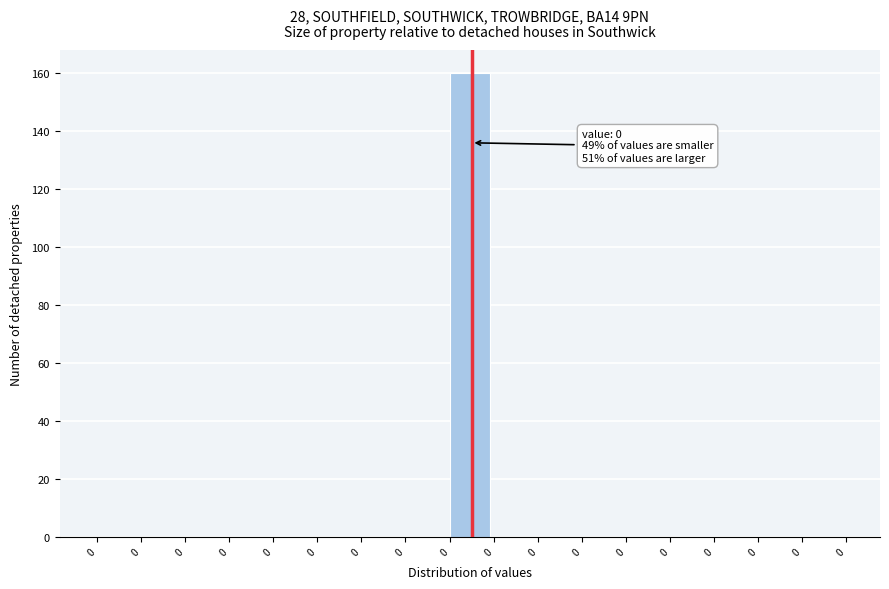

How many categories are shown in the chart?

17